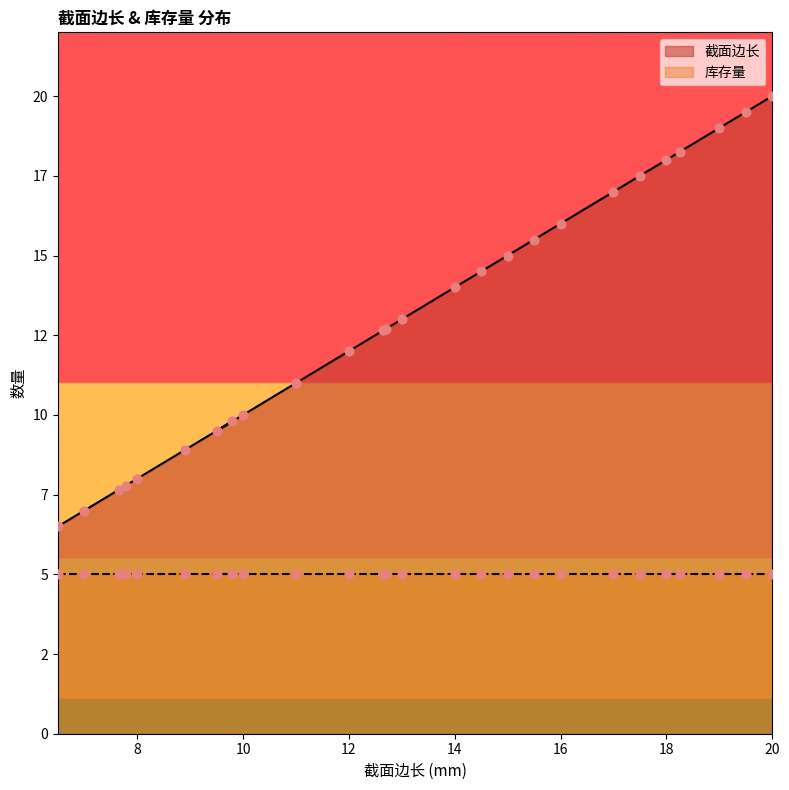

Approximately how many times larger is the value at 7.78 compared to 17.0?

0.5